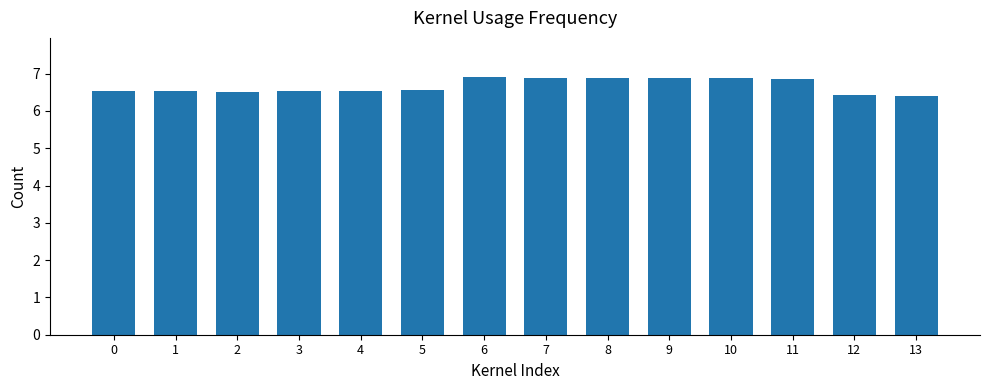

How many values are between 6 and 7?

14